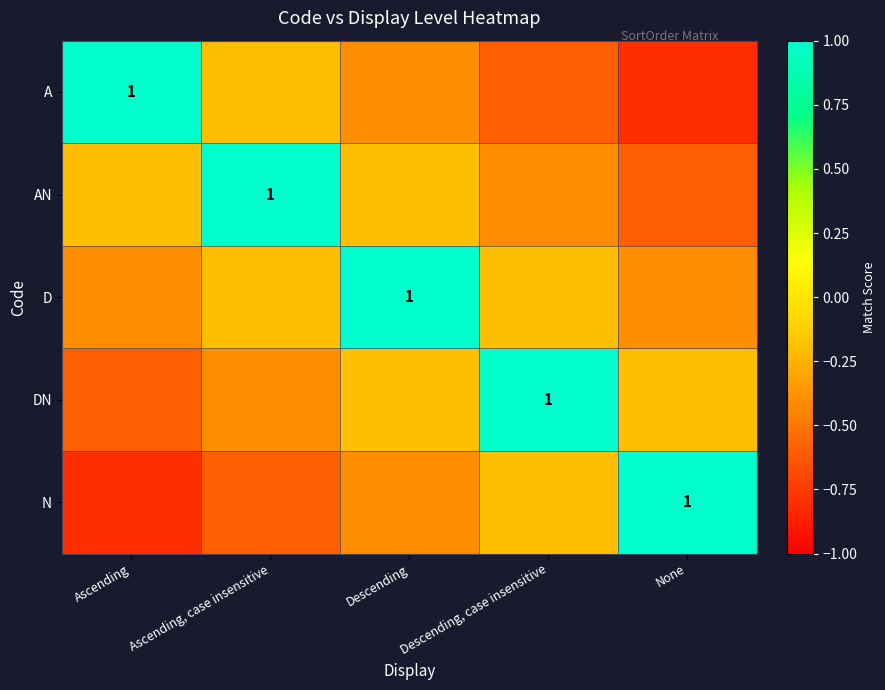

The value of AN at Ascending, case insensitive is 1.0. True or false?

True